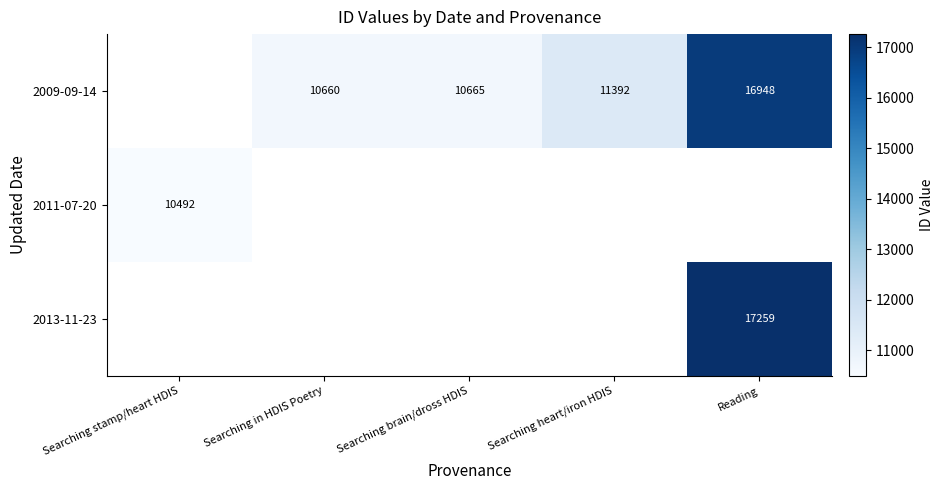

What is the sum of the 2009-09-14 values at Searching in HDIS Poetry and Reading?

27608